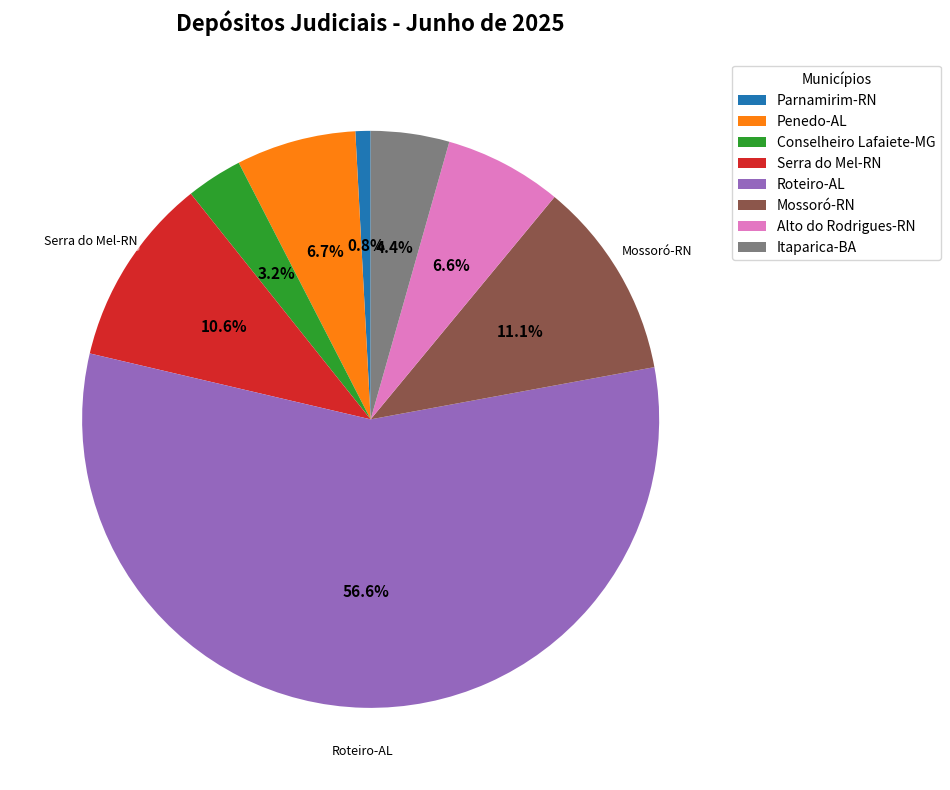

Combined, what portion of the pie is Conselheiro Lafaiete-MG and Serra do Mel-RN?

13.8%